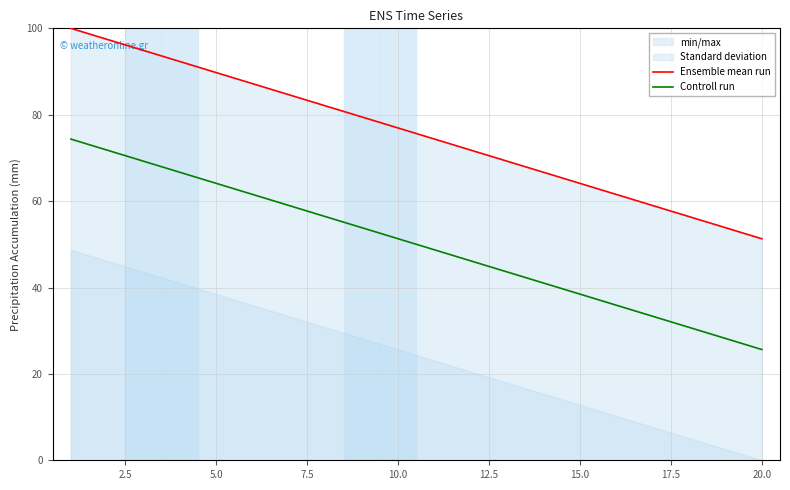

Is it true that Ensemble mean run equals 139.5 at 5.0?

False